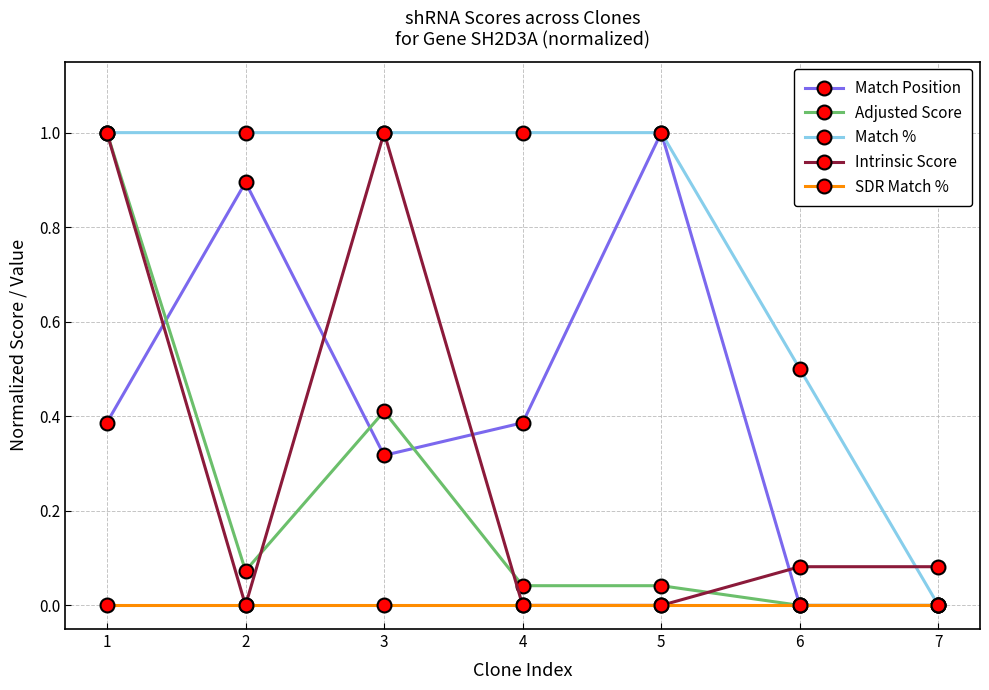

What is the value of the Intrinsic Score point at the 1st from the left?

1.0